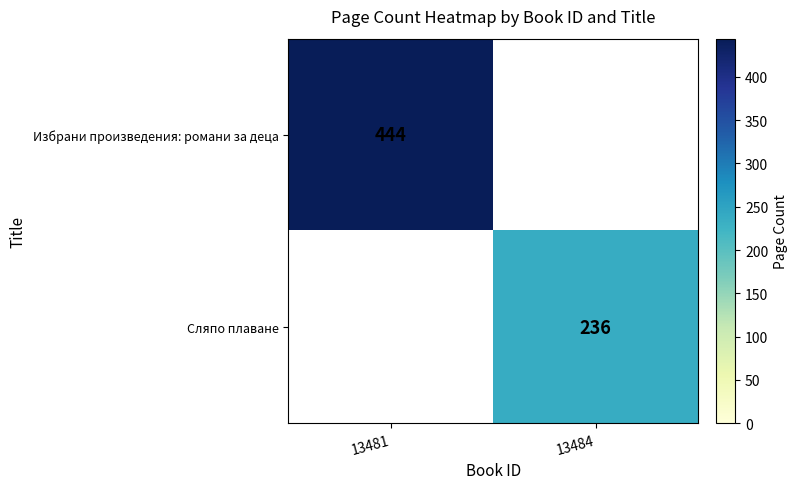

The value of Сляпо плаване at 13484 is 332. True or false?

False